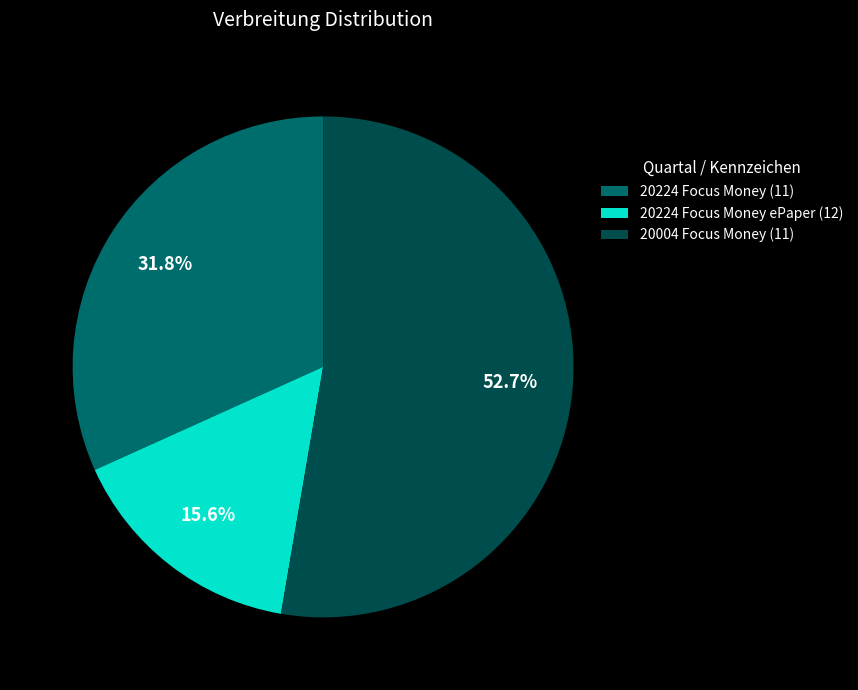

Is 20224 Focus Money ePaper (12) the majority of the pie?

No